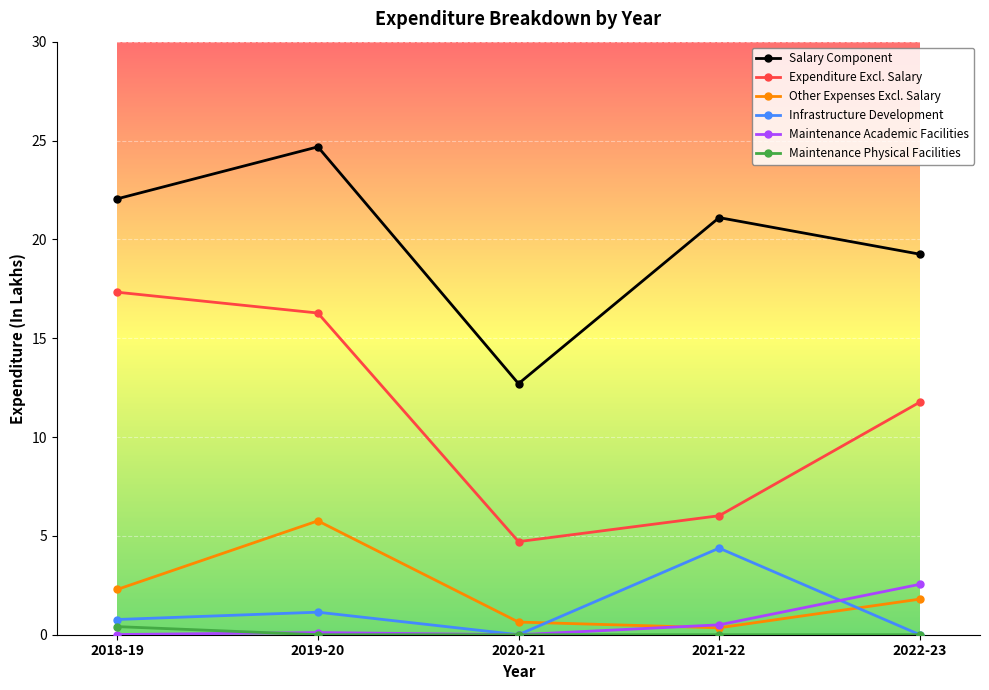

Which series has the largest total across all categories?

Salary Component